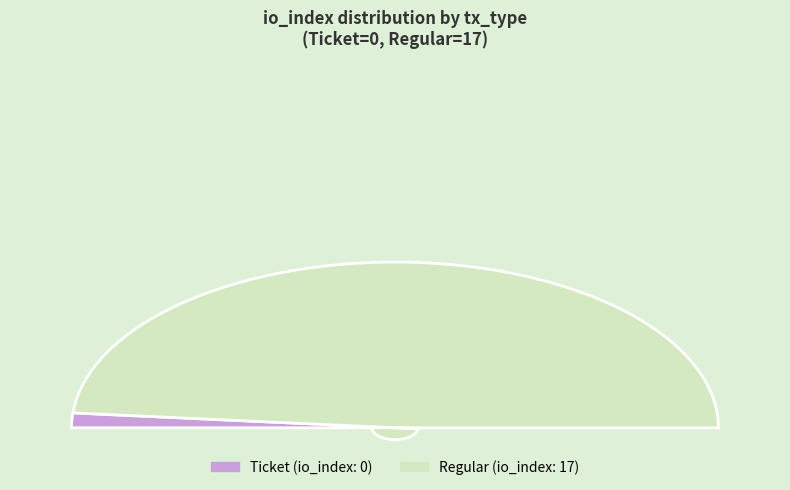

True or false: Regular (index 17) accounts for 100% of the total.

True